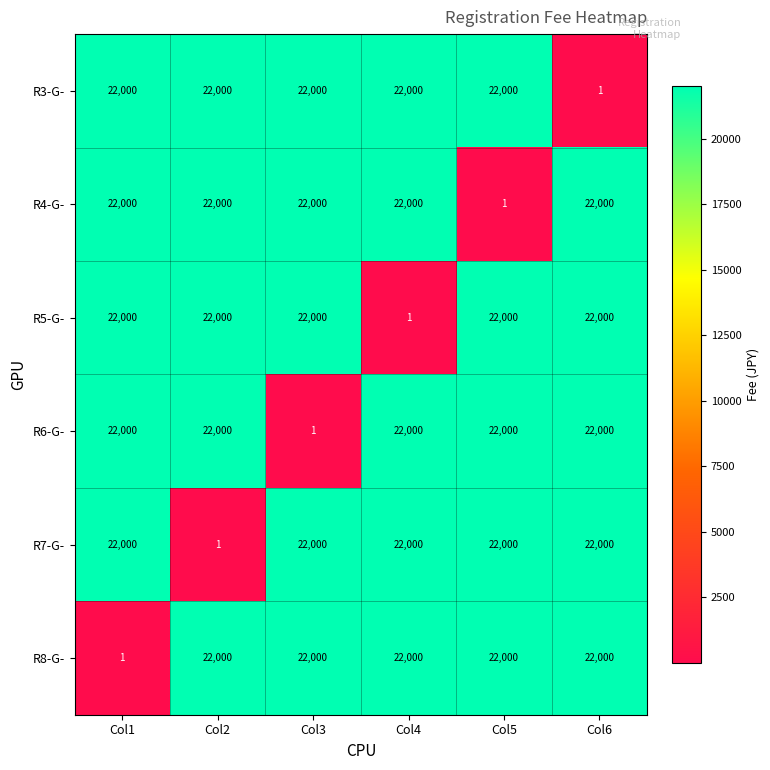

Which category has the lowest value in the R6-G- series?

Col3